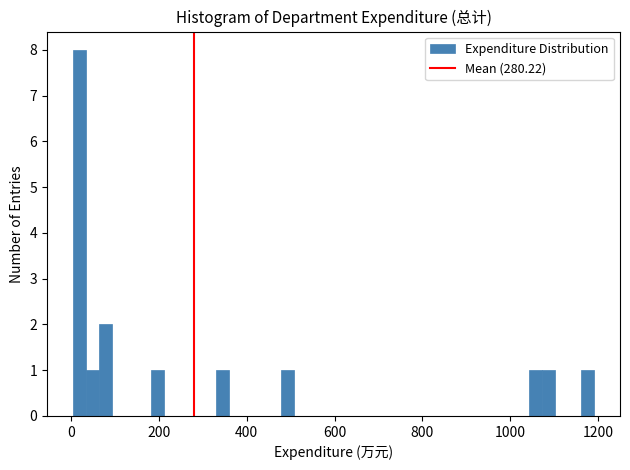

Read against the x-axis, roughly where is the centre of the tallest bar?

20